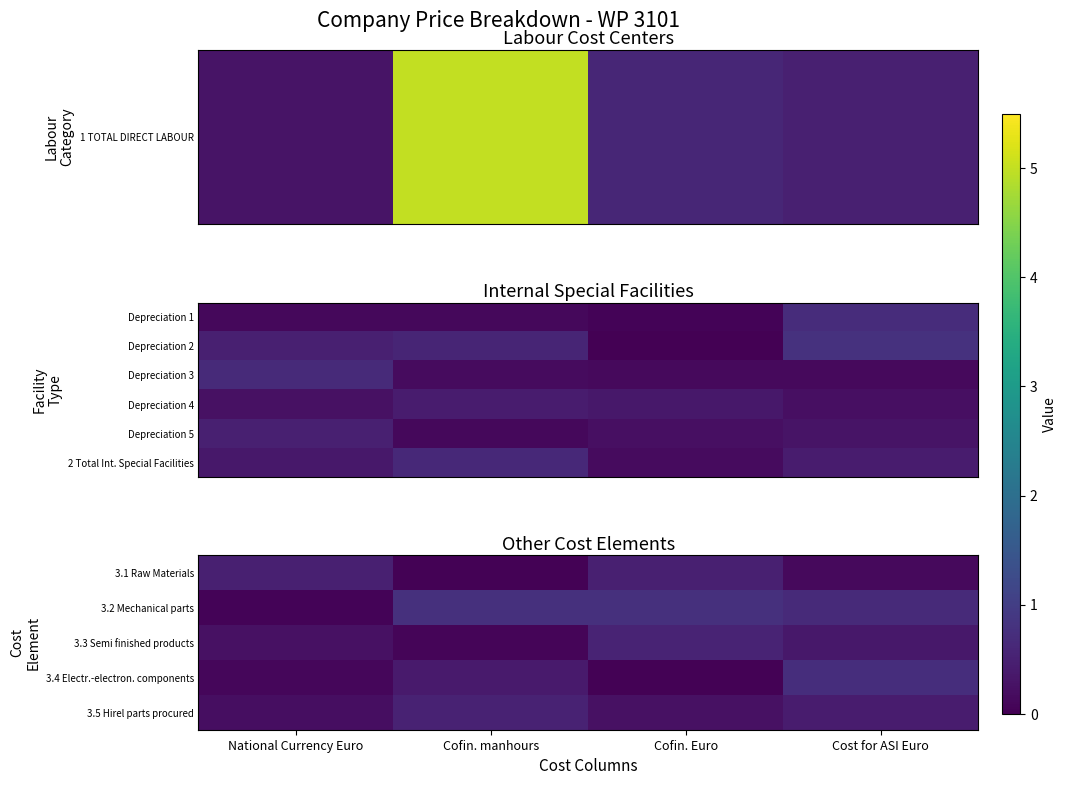

Is the value of 3.2 Mechanical parts at National Currency Euro greater than the value of 3.1 Raw Materials at National Currency Euro?

No